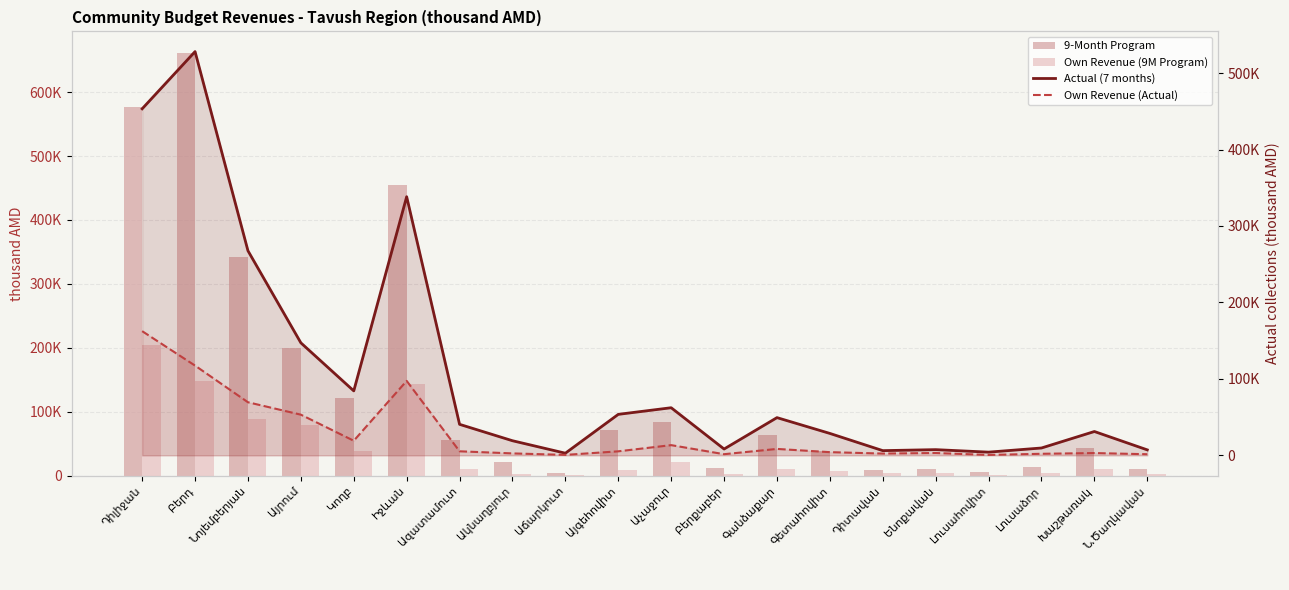

Is it true that Own Revenue (Actual) equals 1456.4 at Ն.Ծաղկավան?

True